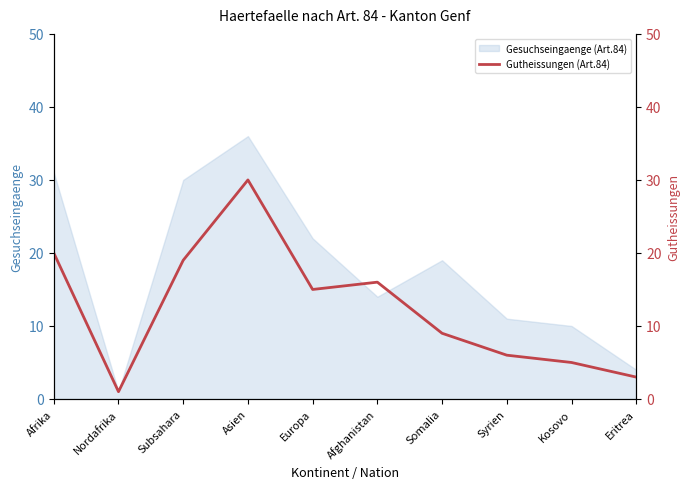

Is it true that the value at Syrien is 6?

True